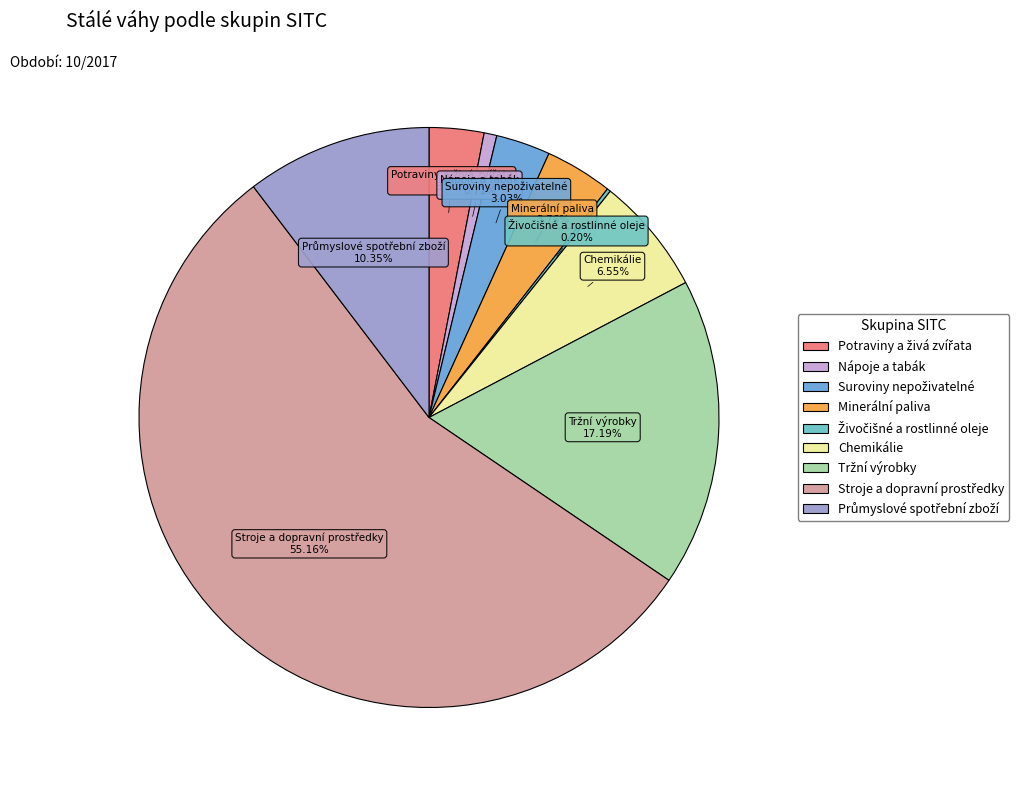

The Minerální paliva slice represents 4% of the pie. True or false?

True